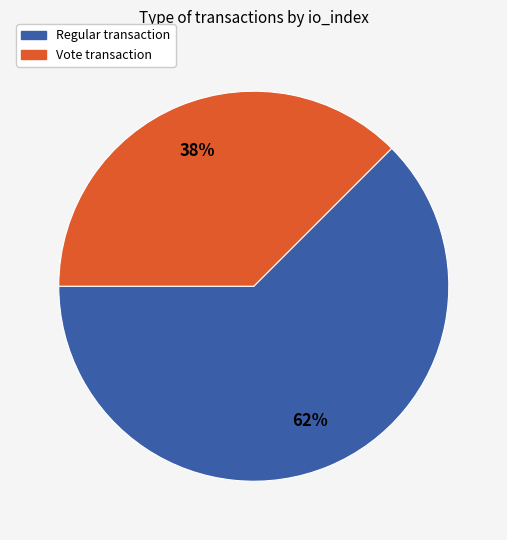

How many segments does this pie chart have?

2